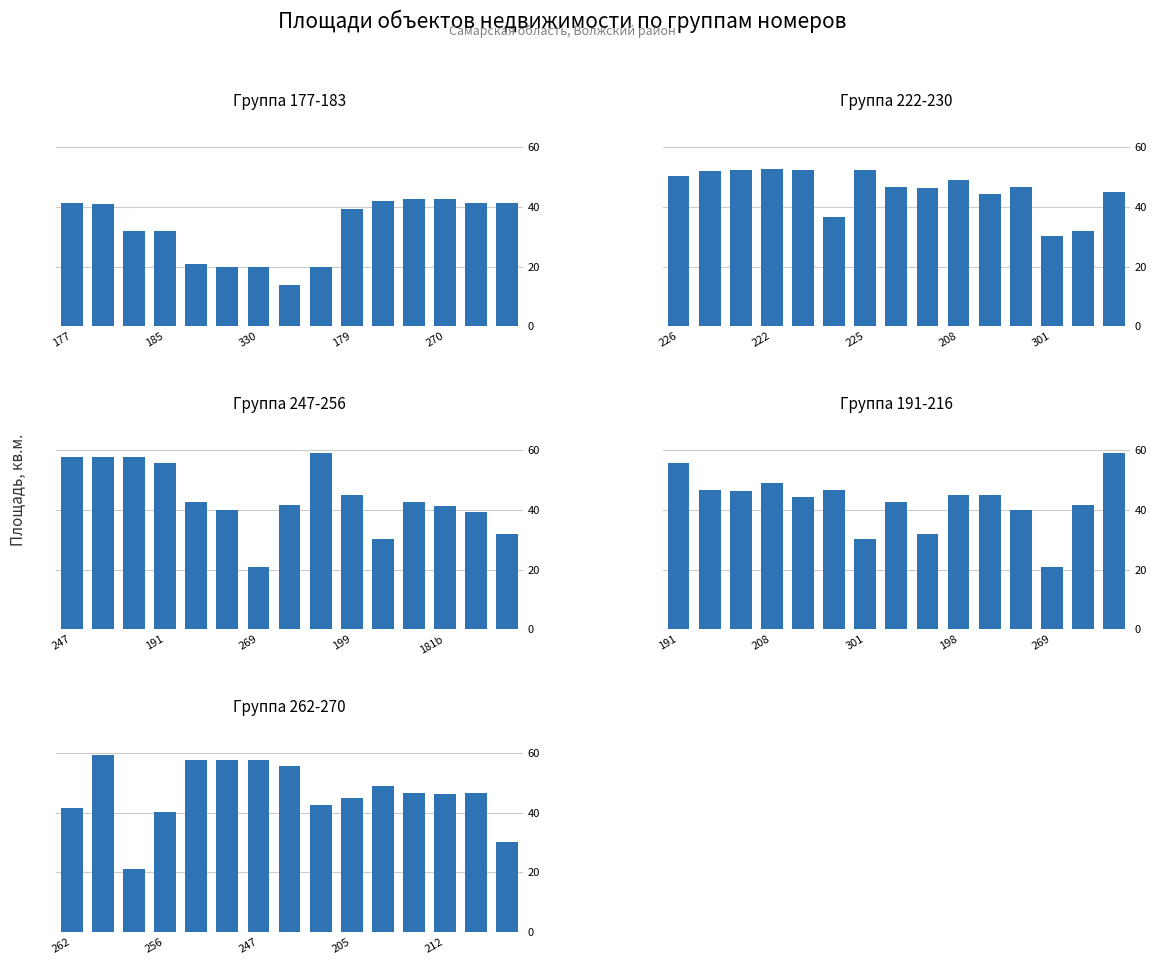

How many distinct data groups are displayed?

5